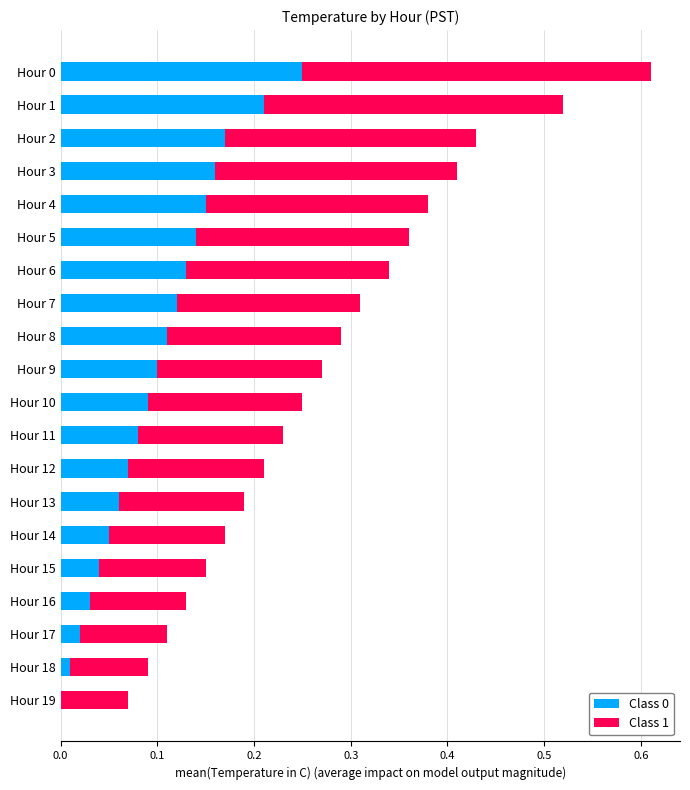

What is the total value across all series at Hour 0?

0.6